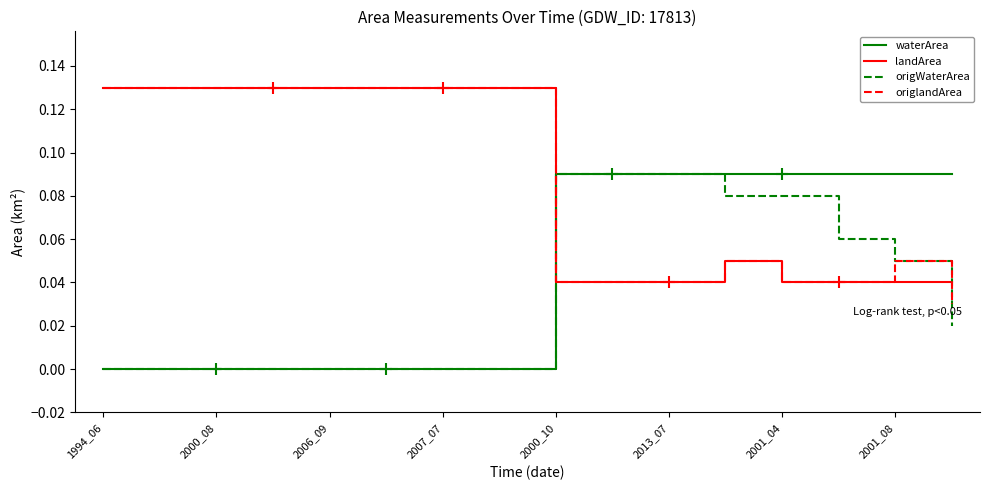

How many times do waterArea and origlandArea cross each other?

1